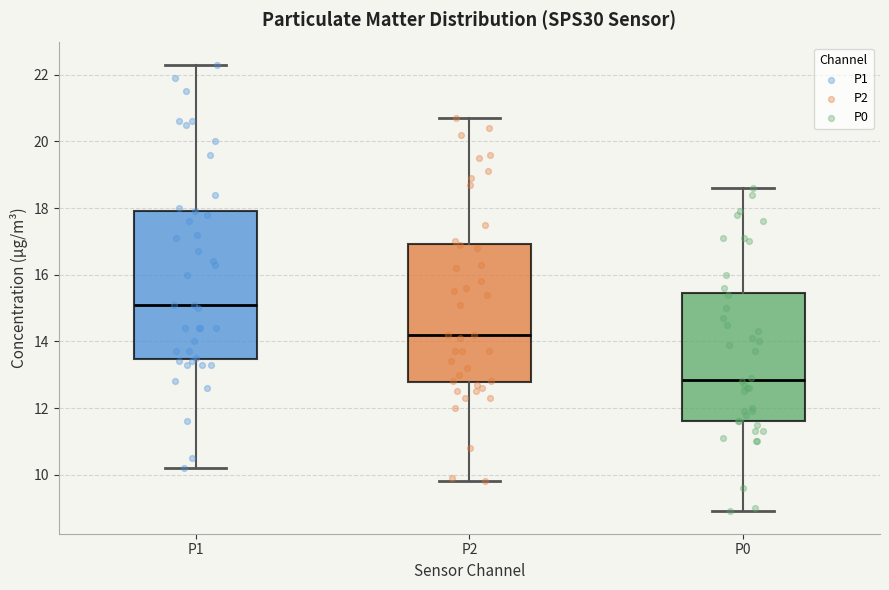

Where is the lower edge of the box for P0 on the y-axis? The values are not printed on the chart, so give them approximately, as read against the axis.

11.6